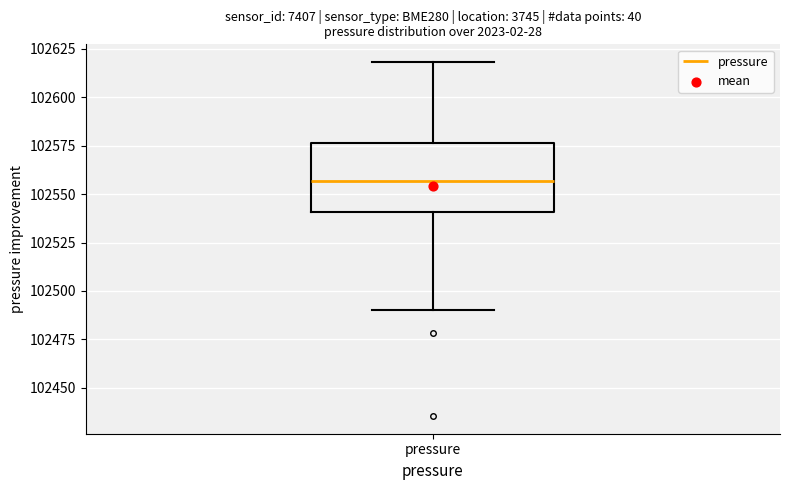

Read this box plot against the y-axis: the position of the median line, the range covered by the box, and the ends of both whiskers. The values are not printed on the chart, so give them approximately, as read against the axis.

median 102555, box 102540 to 102575, whiskers 102490 to 102620